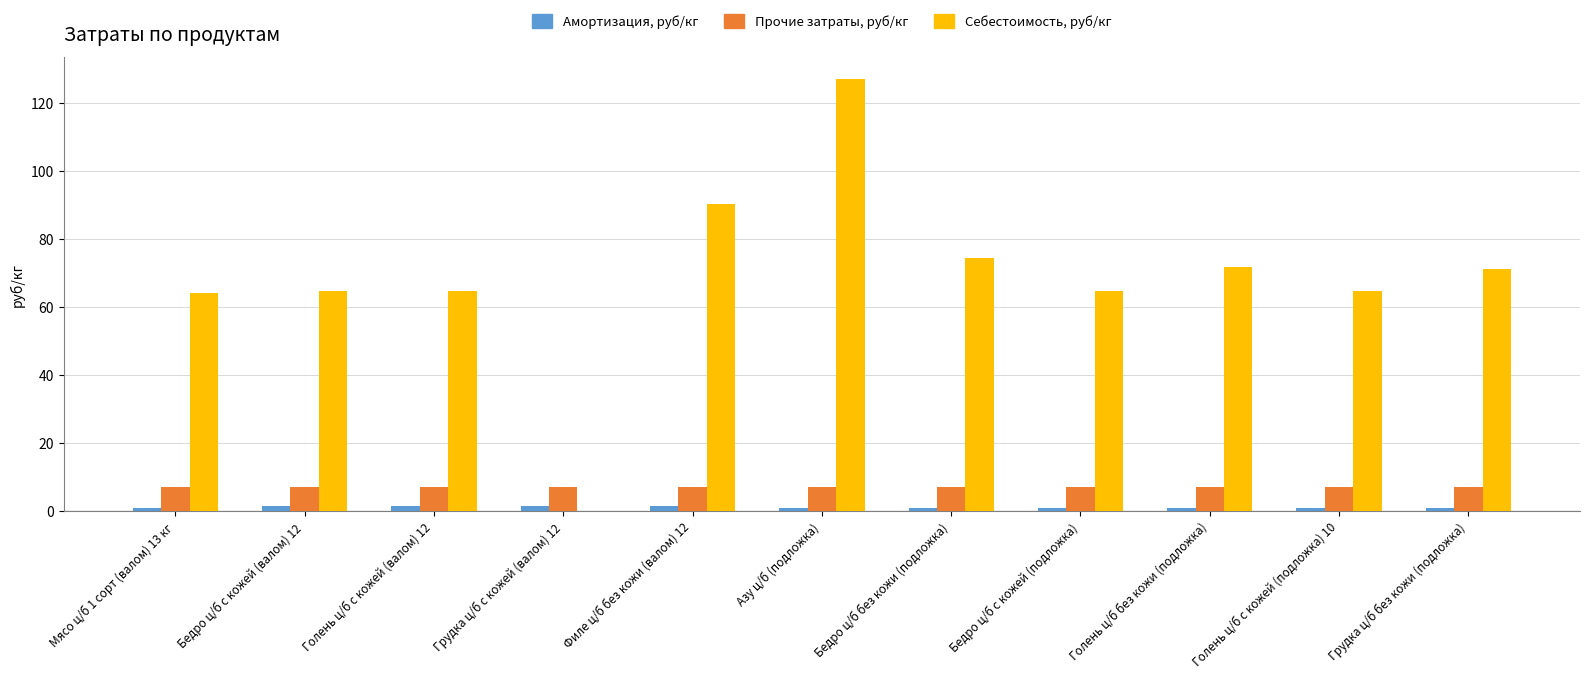

Which category has the highest value across all series?

Азу ц/б (подложка)